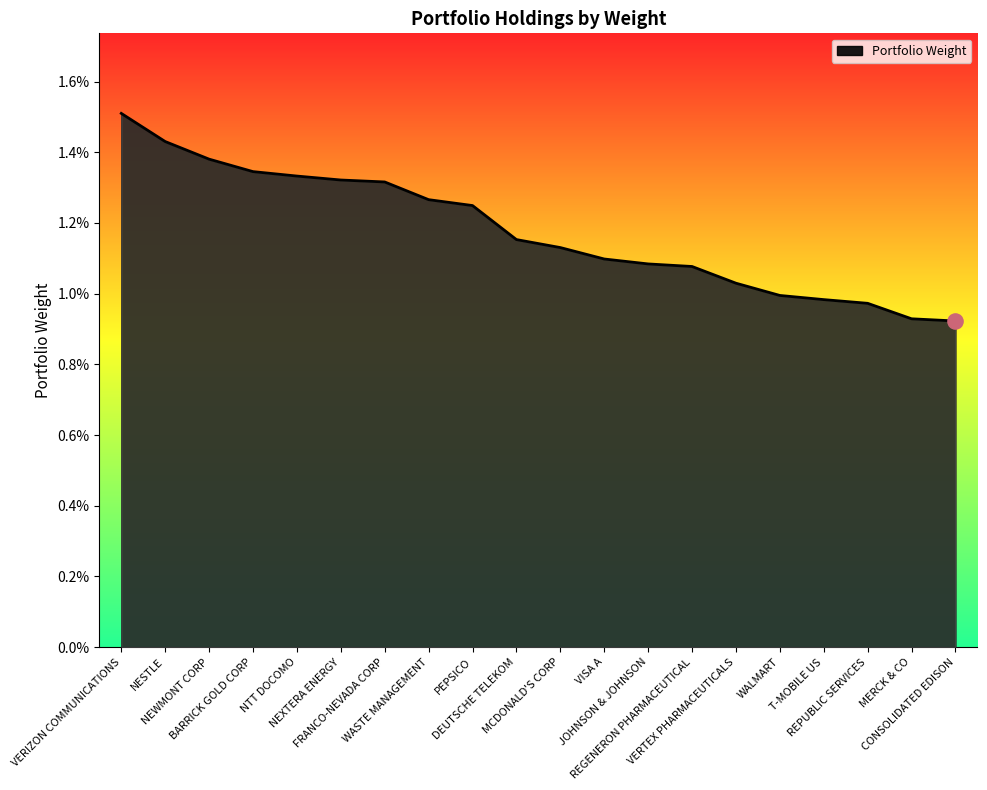

Which has a higher value, BARRICK GOLD CORP or NEWMONT CORP?

NEWMONT CORP